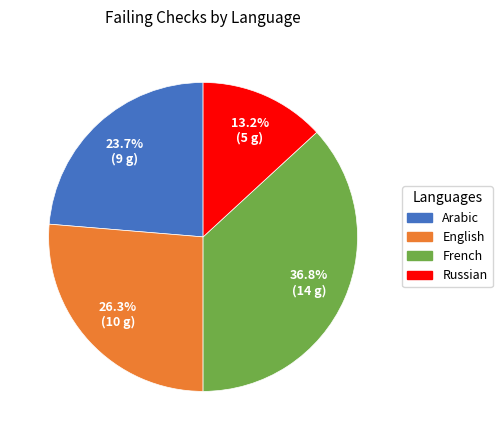

What is the largest slice in the pie chart?

French